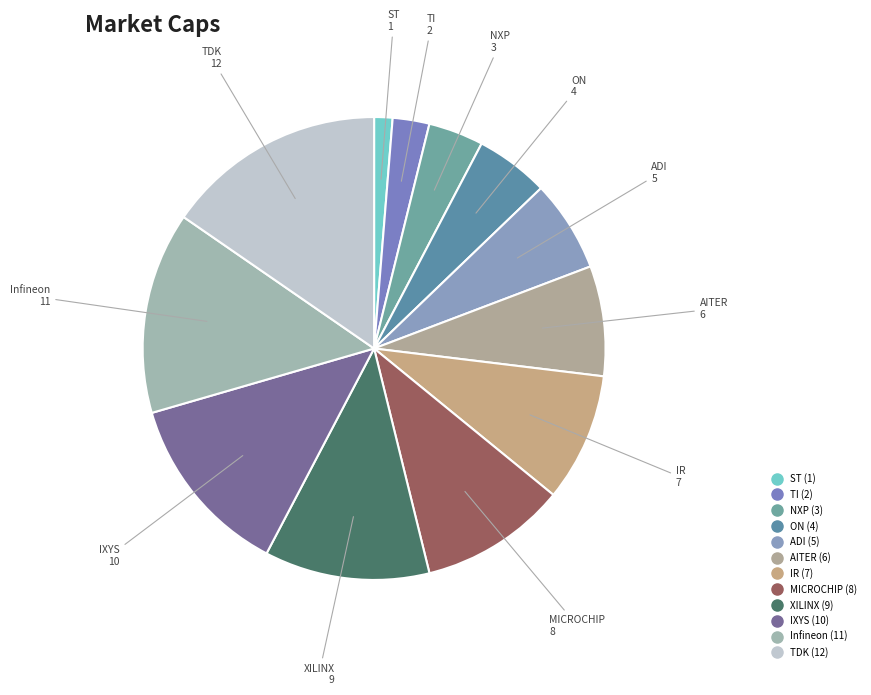

Which category has the smallest portion of the pie?

ST